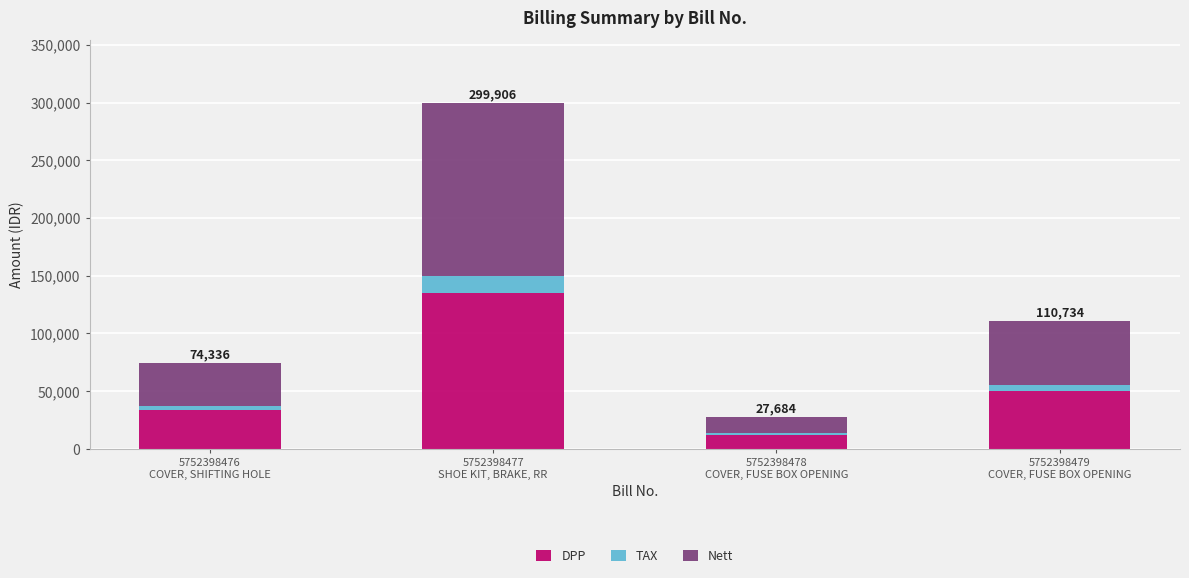

What is the sum of all DPP values?

230928